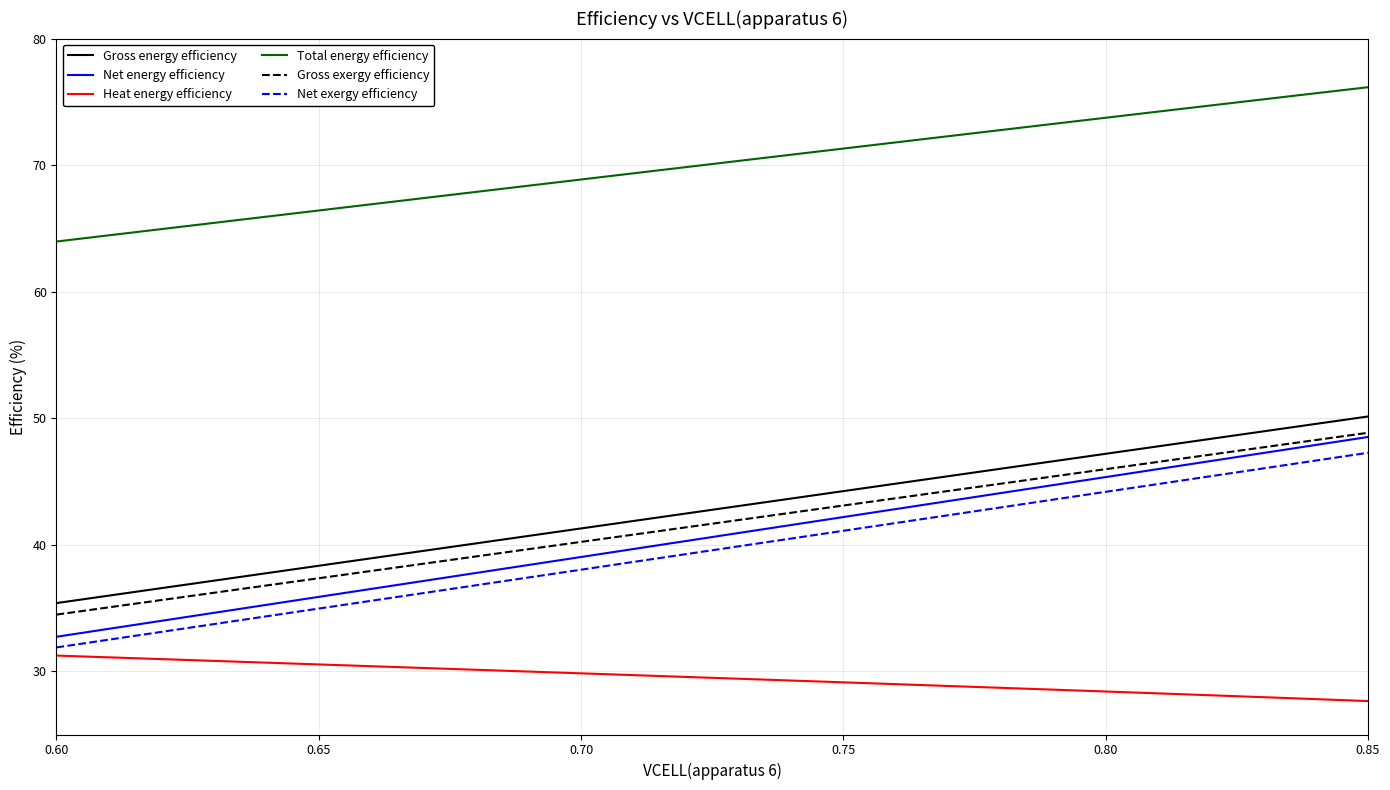

What is the lowest value of the Net exergy efficiency series?

31.9